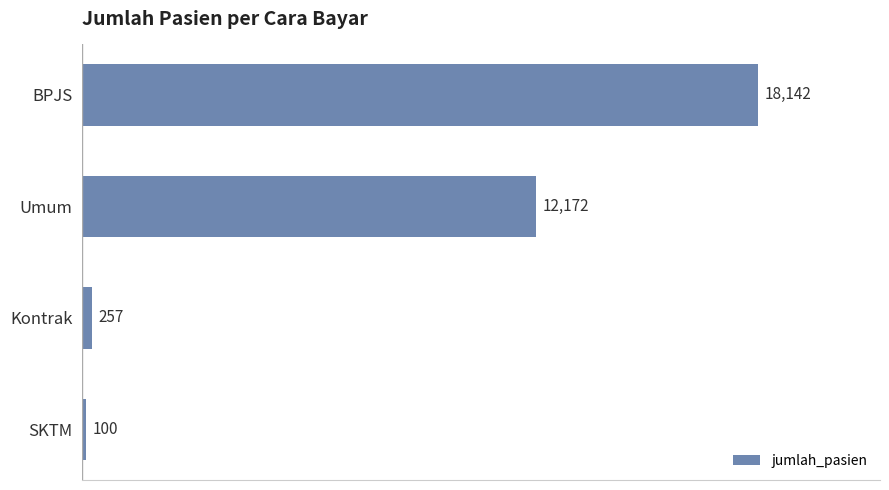

How many bars are there in total?

4